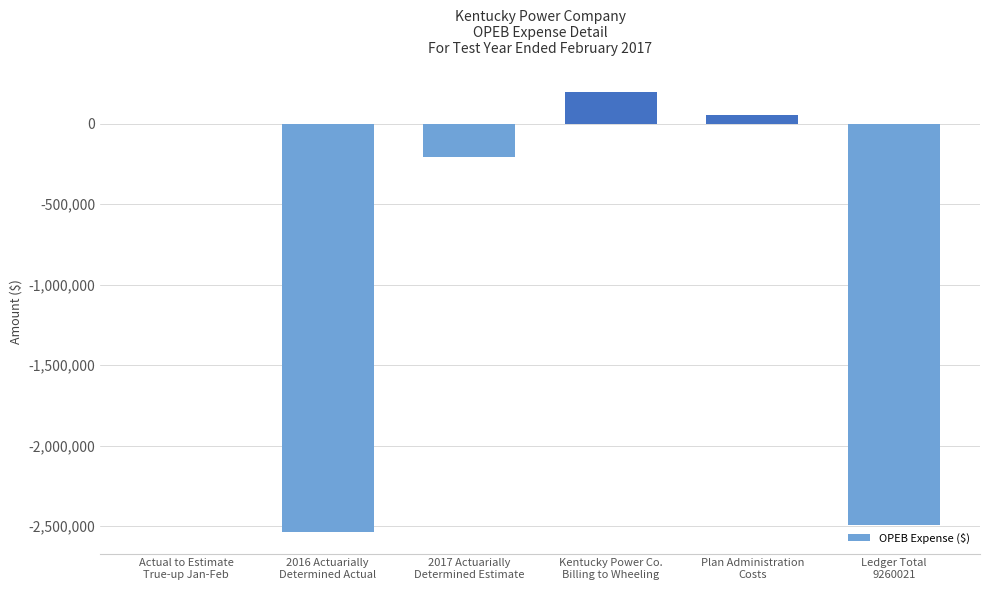

What is the sum of all values?

-4988794.3